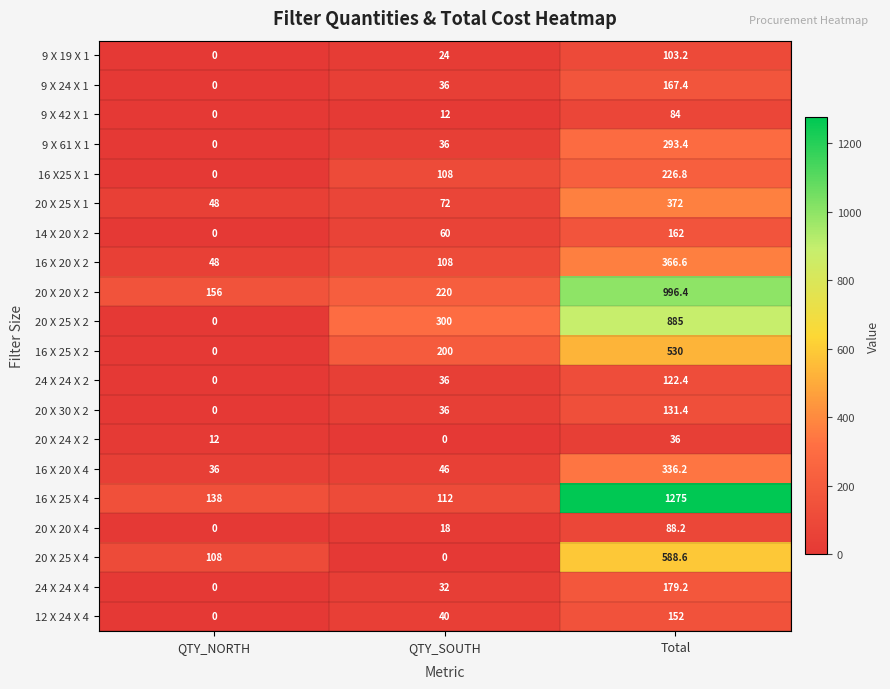

What is the difference between the highest and lowest values at QTY_NORTH?

156.0